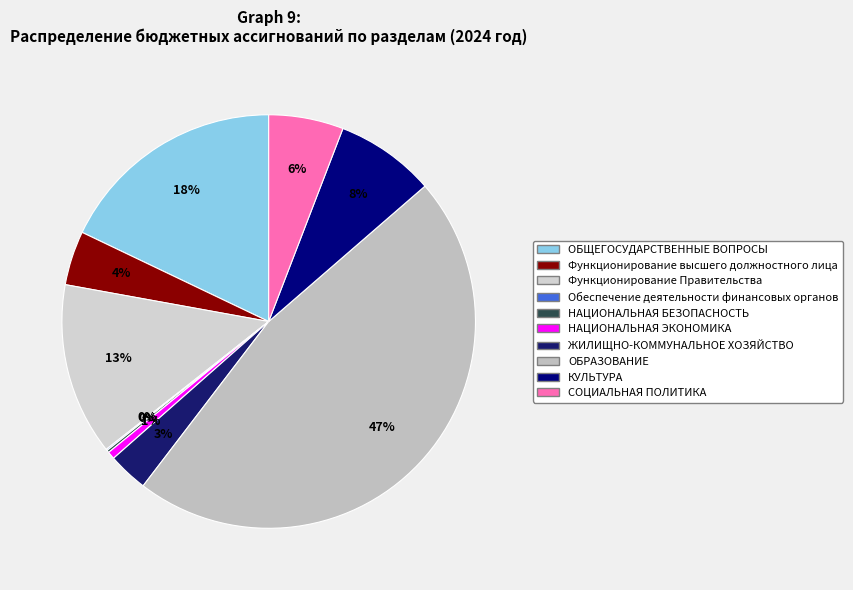

Combined, what portion of the pie is КУЛЬТУРА and НАЦИОНАЛЬНАЯ БЕЗОПАСНОСТЬ?

8.0%